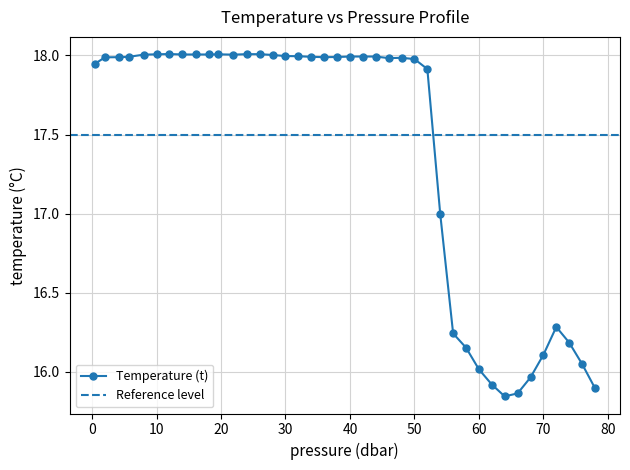

What is the greatest value displayed?

18.0